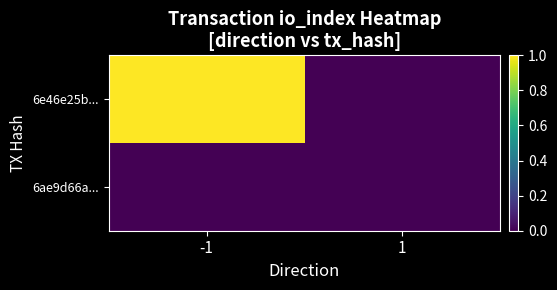

Reading left to right, extract all data points from this chart.

6e46e25b...: -1=1	1=0
6ae9d66a...: -1=0	1=0